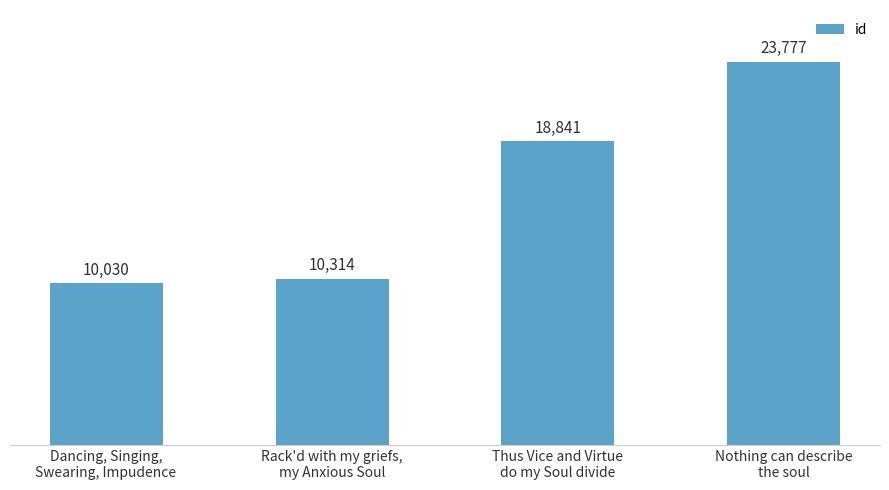

The chart shows a value of 5927 at Rack'd with my griefs,
my Anxious Soul. True or false?

False